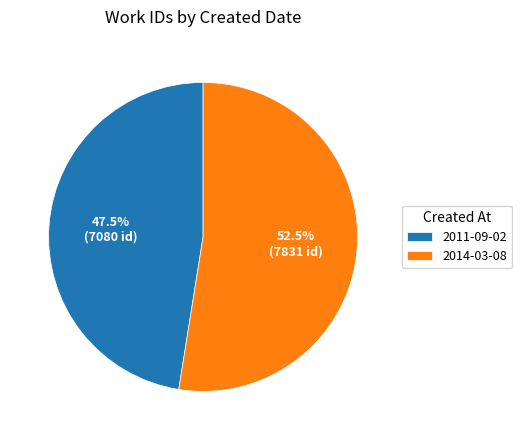

To the nearest percent, what is the difference between the 2014-03-08 and 2011-09-02 slice percentages?

5%